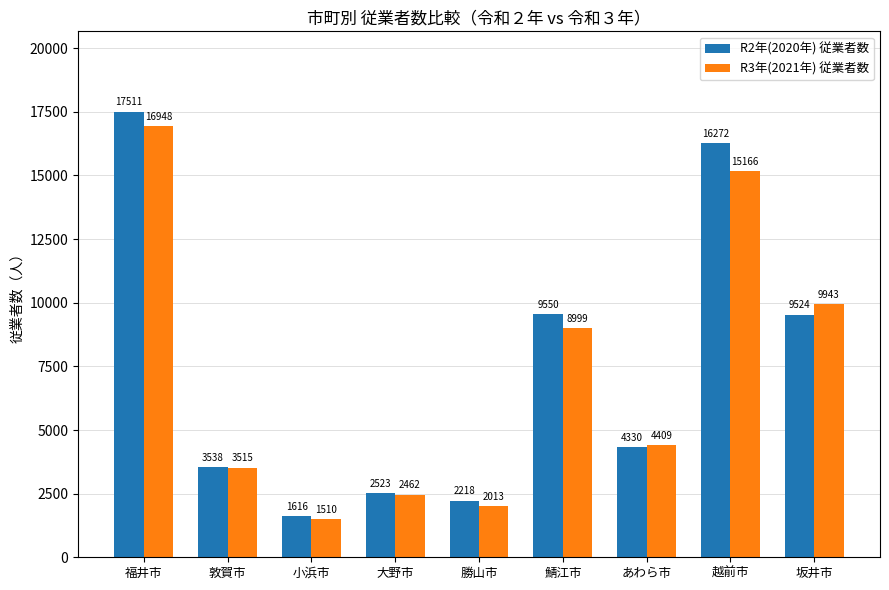

Rank the categories by R2年(2020年) 従業者数 value from lowest to highest.

小浜市, 勝山市, 大野市, 敦賀市, あわら市, 坂井市, 鯖江市, 越前市, 福井市